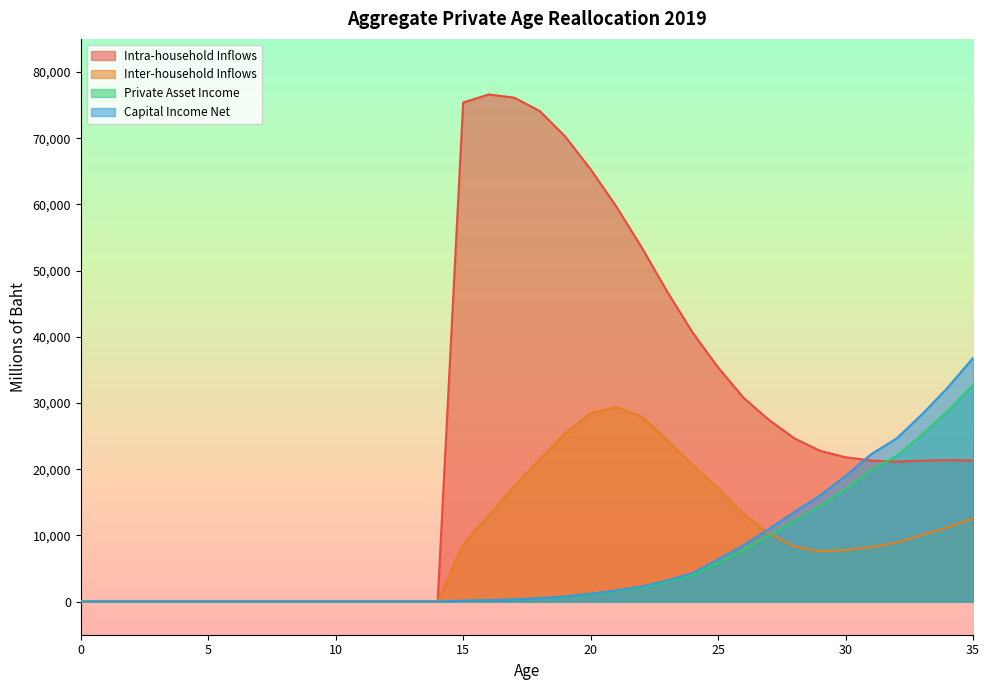

What is the sum of all Private Asset Income values?

209732.2